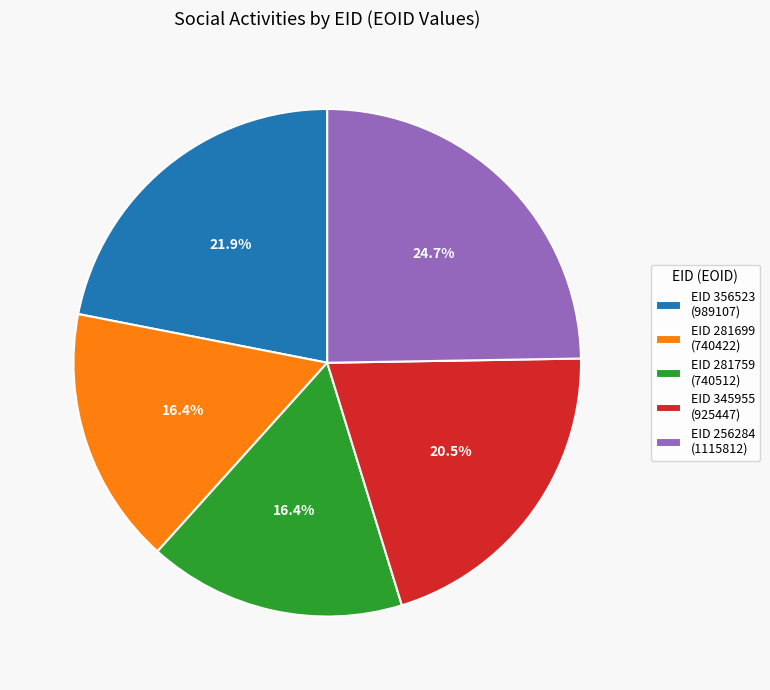

What percentage is NOT represented by EID 345955 (925447)?

79.5%